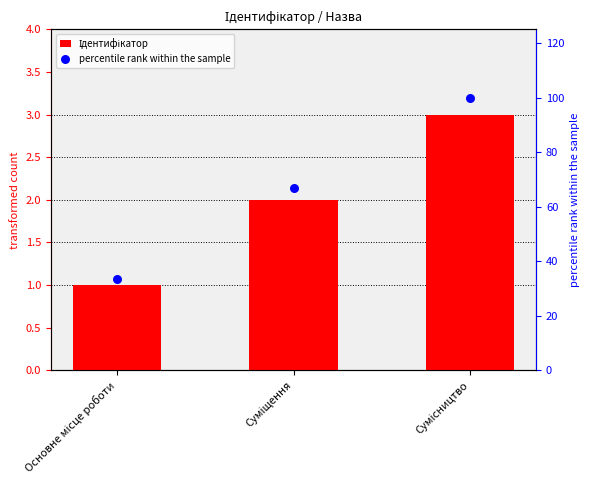

At how many categories does at least one series exceed 39?

2